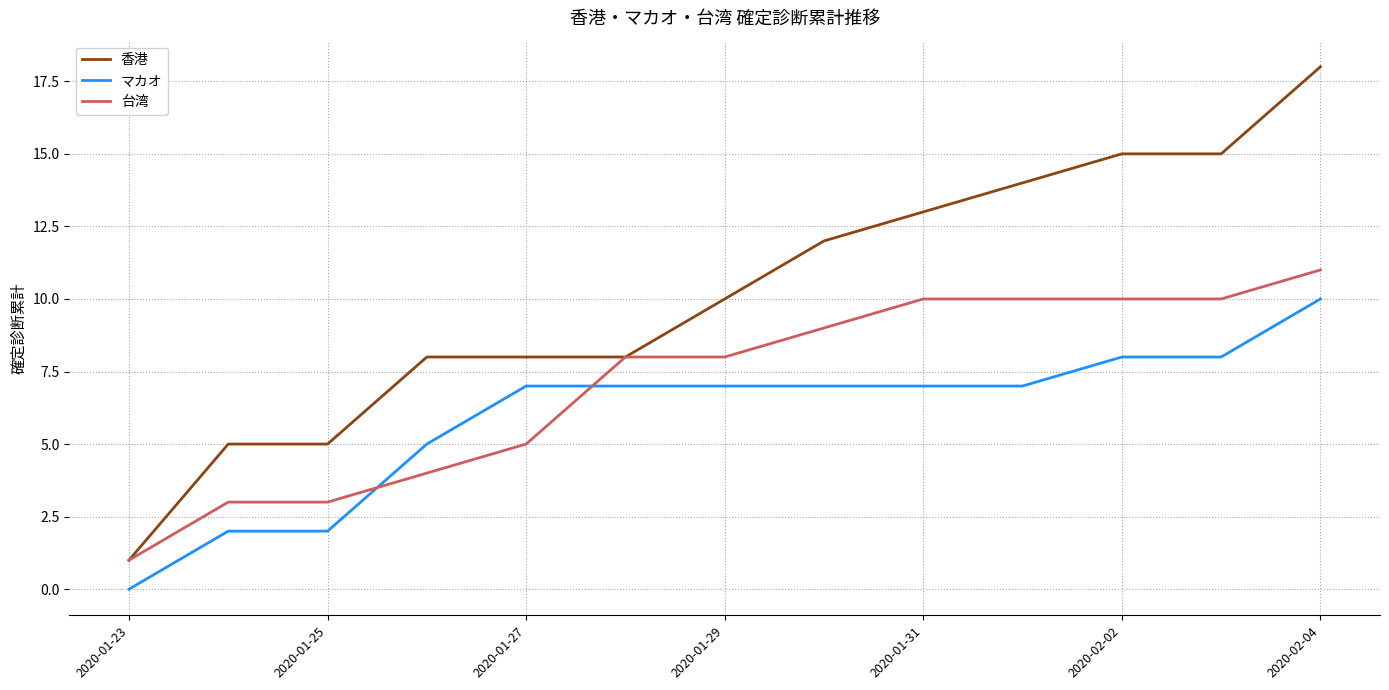

List the series in order of their overall mean, highest first.

香港, 台湾, マカオ